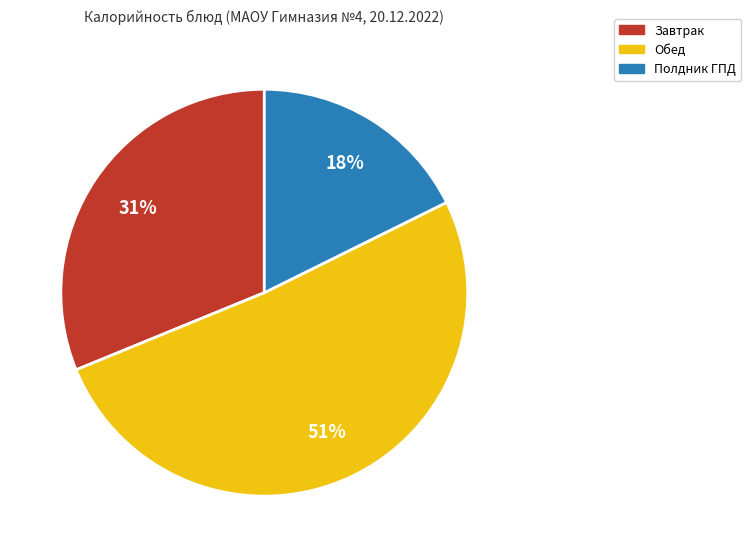

Is there a majority slice in this chart?

Yes